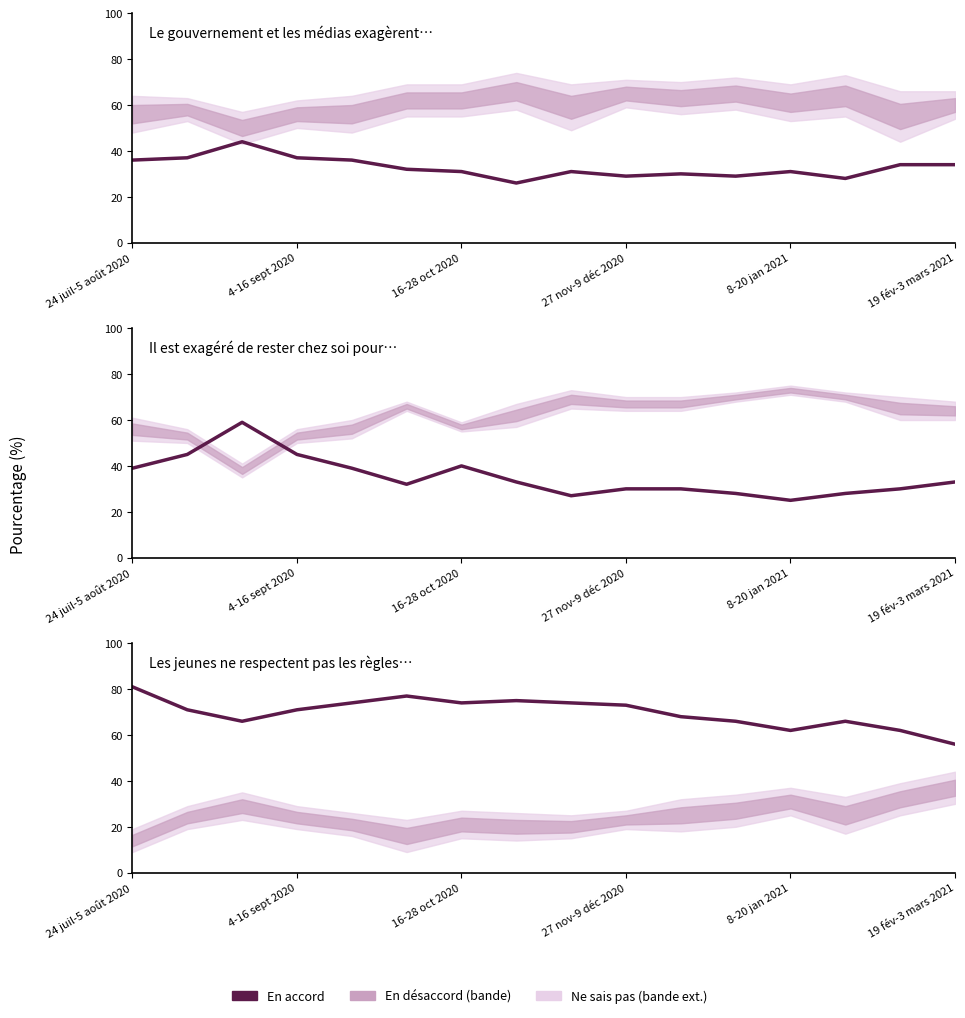

What is the ratio of the value at 10 to the value at 8?

0.9